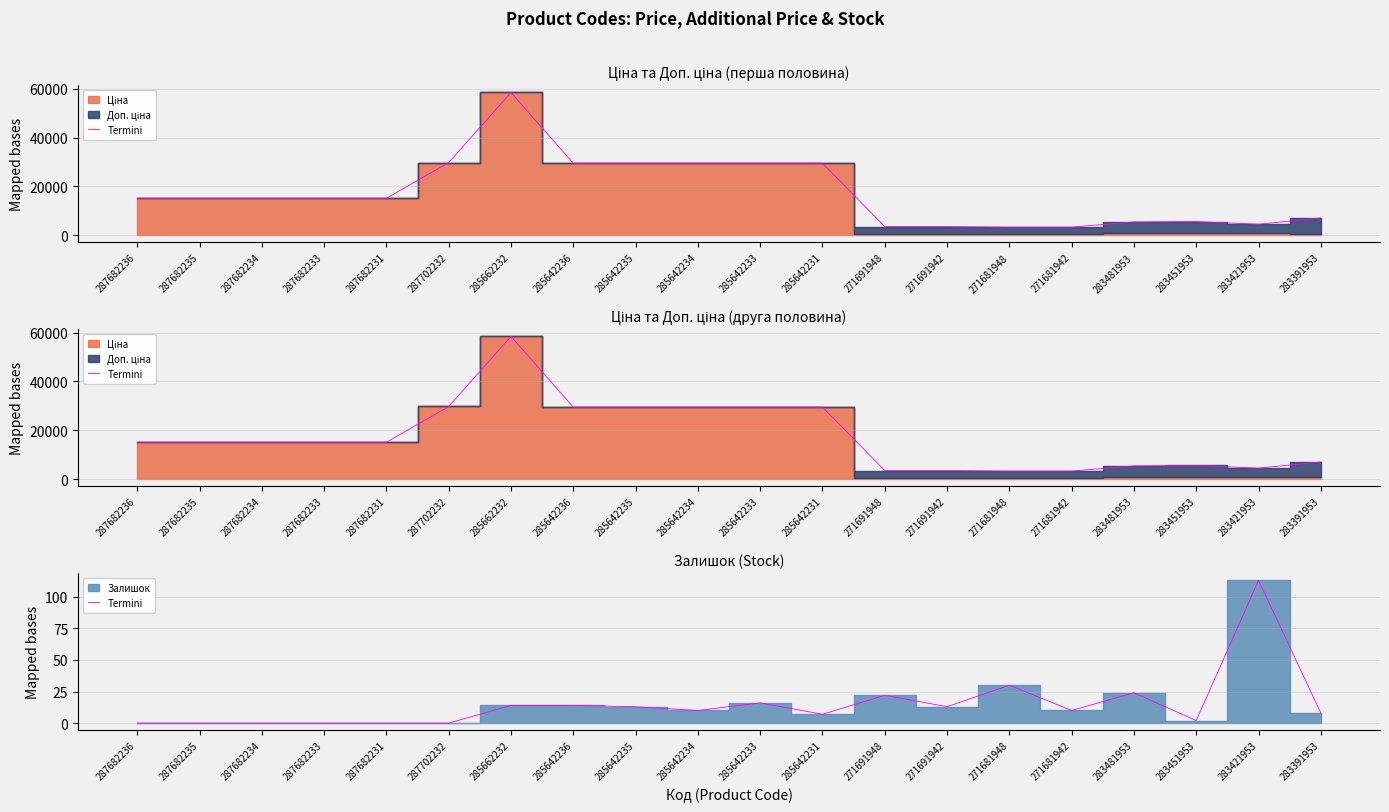

At which label does the data first exceed 10?

285662232